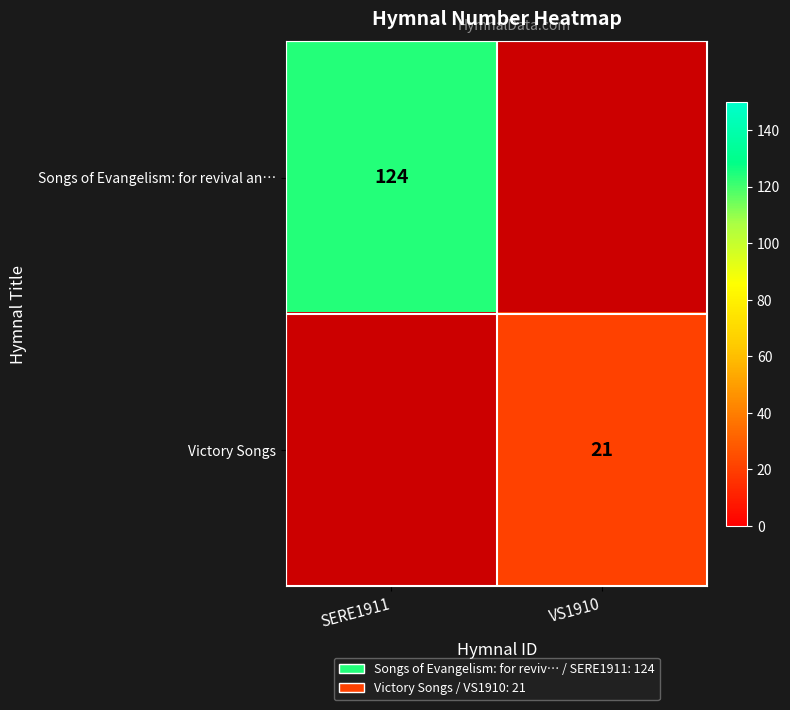

At how many categories does at least one series exceed 81?

1